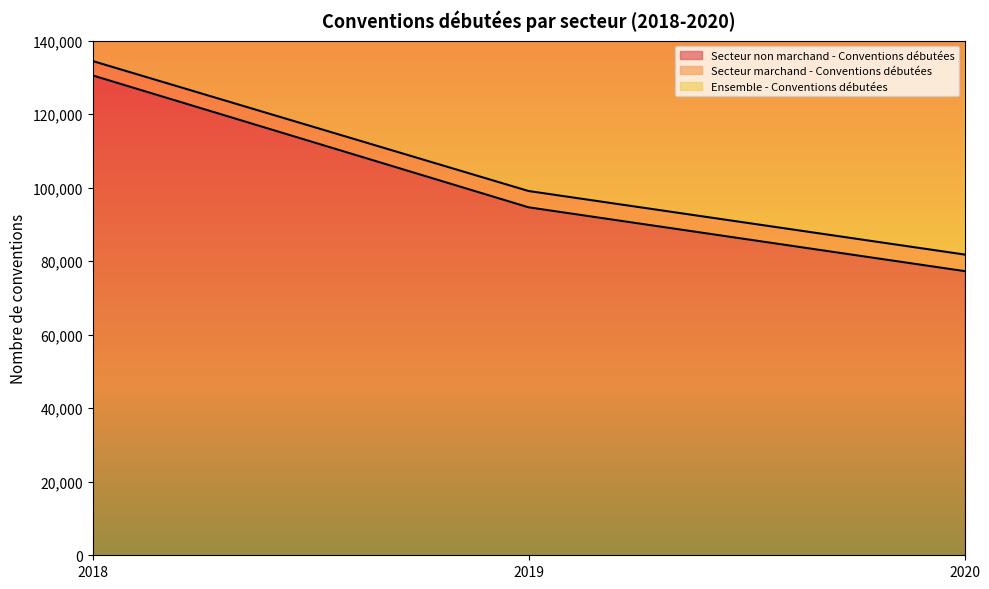

How many data points in Secteur non marchand - Conventions débutées are less than 94642?

1